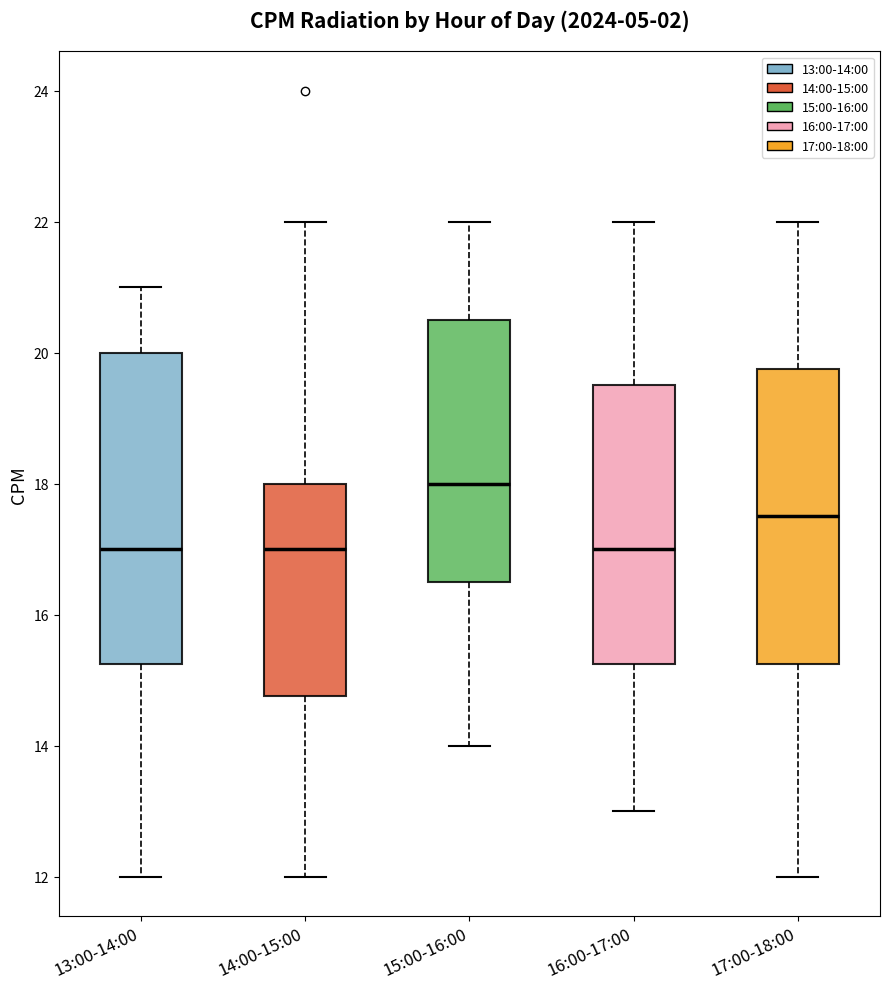

Reading left to right, read every box against the y-axis: the position of its median line, the range the box covers, and the ends of its whiskers. The values are not printed on the chart, so give them approximately, as read against the axis.

13:00-14:00: median 17.0, box 15.2 to 20.0, whiskers 12.0 to 21.0
14:00-15:00: median 17.0, box 14.8 to 18.0, whiskers 12.0 to 22.0
15:00-16:00: median 18.0, box 16.6 to 20.6, whiskers 14.0 to 22.0
16:00-17:00: median 17.0, box 15.2 to 19.6, whiskers 13.0 to 22.0
17:00-18:00: median 17.6, box 15.2 to 19.8, whiskers 12.0 to 22.0